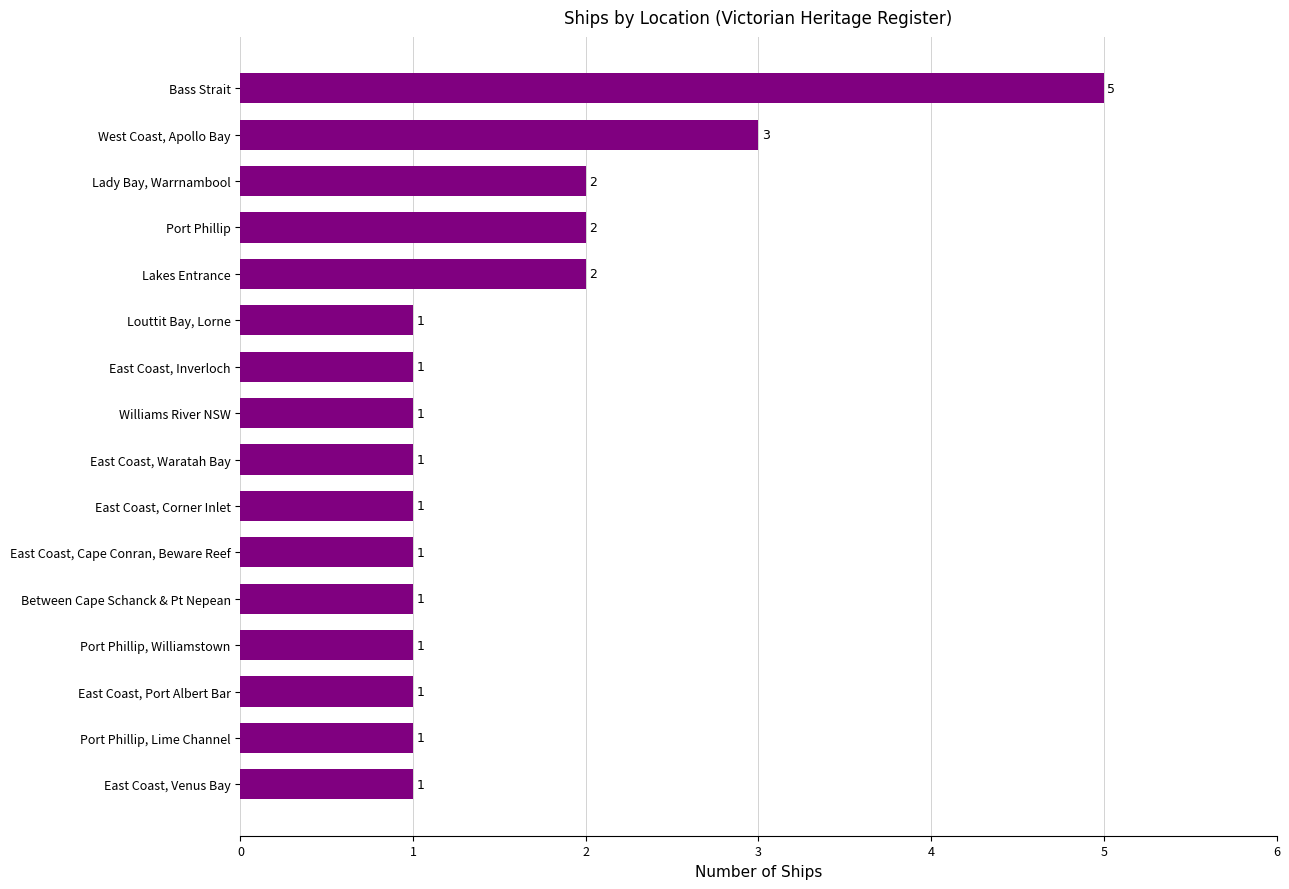

The chart shows a value of 1 at Port Phillip, Williamstown. True or false?

True